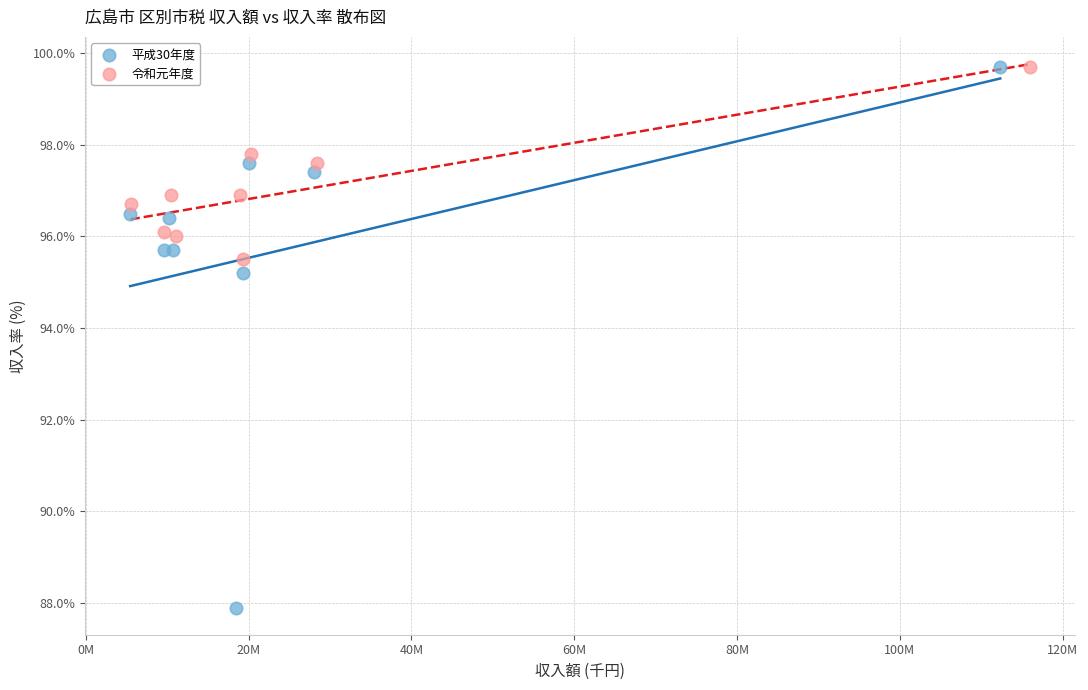

Which series has the widest spread of Y values?

平成30年度